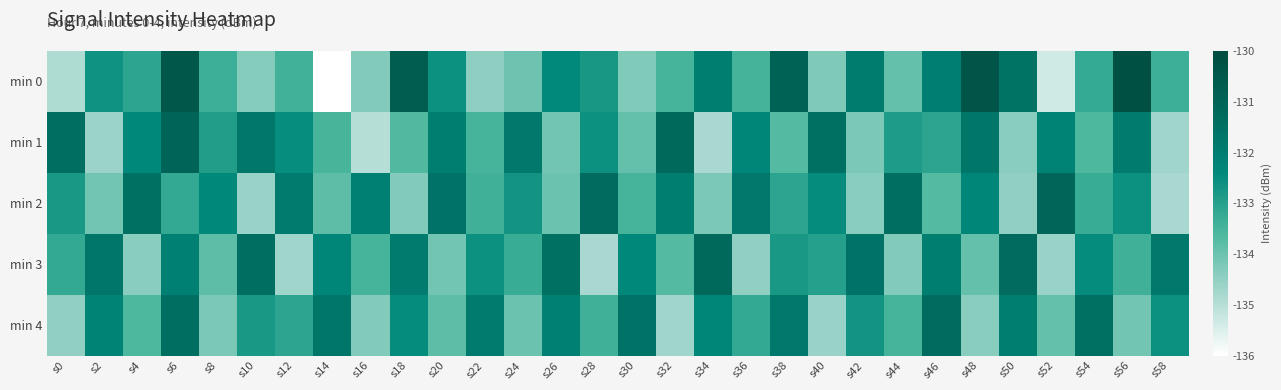

At which category is the sum across all series the highest?

s6